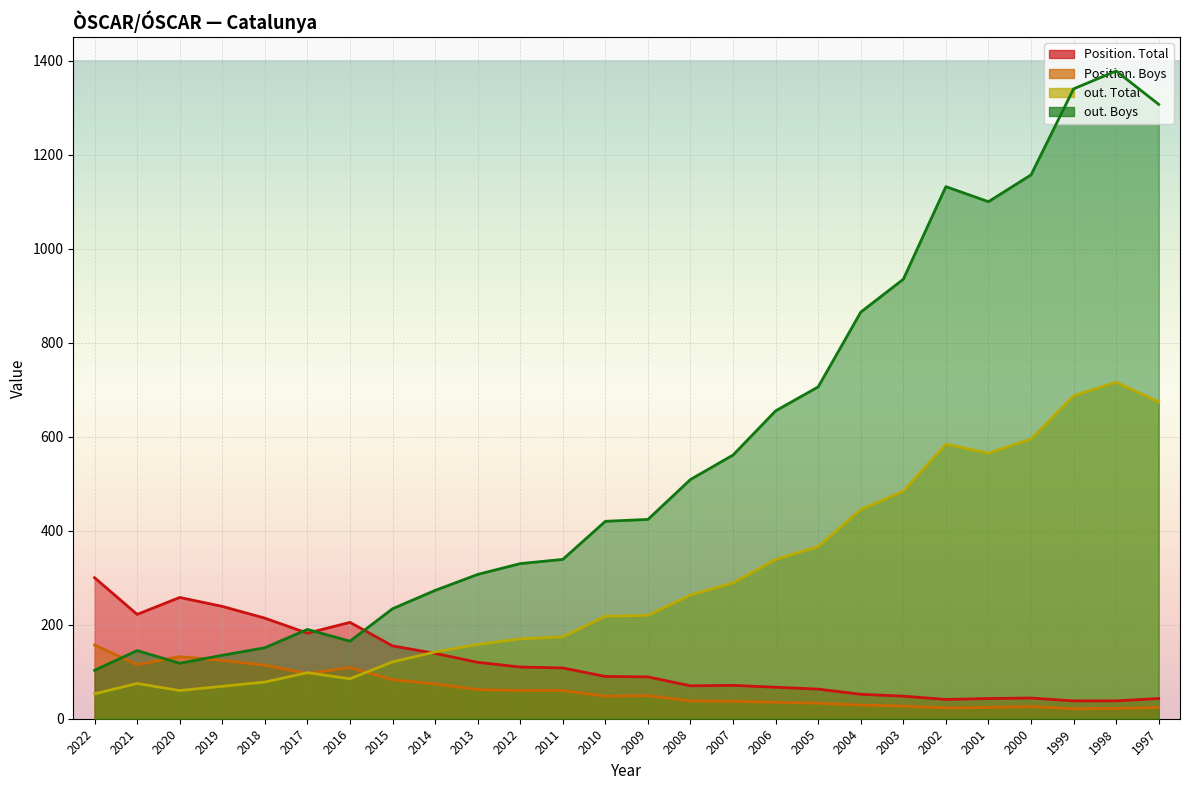

The value of Position. Total at 2009 is 89. True or false?

True